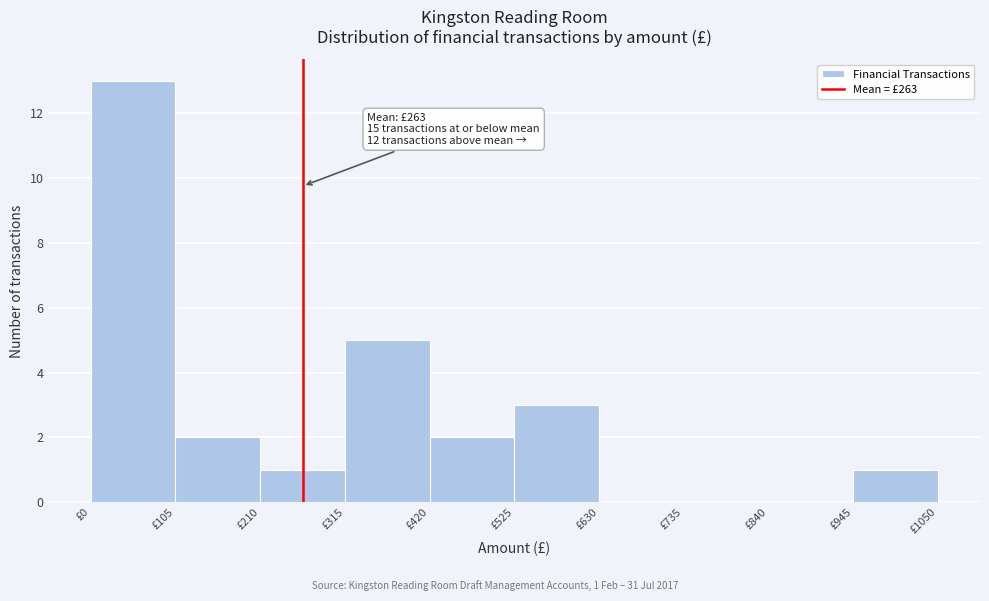

Which range on the x-axis has the tallest bar?

0 to 105